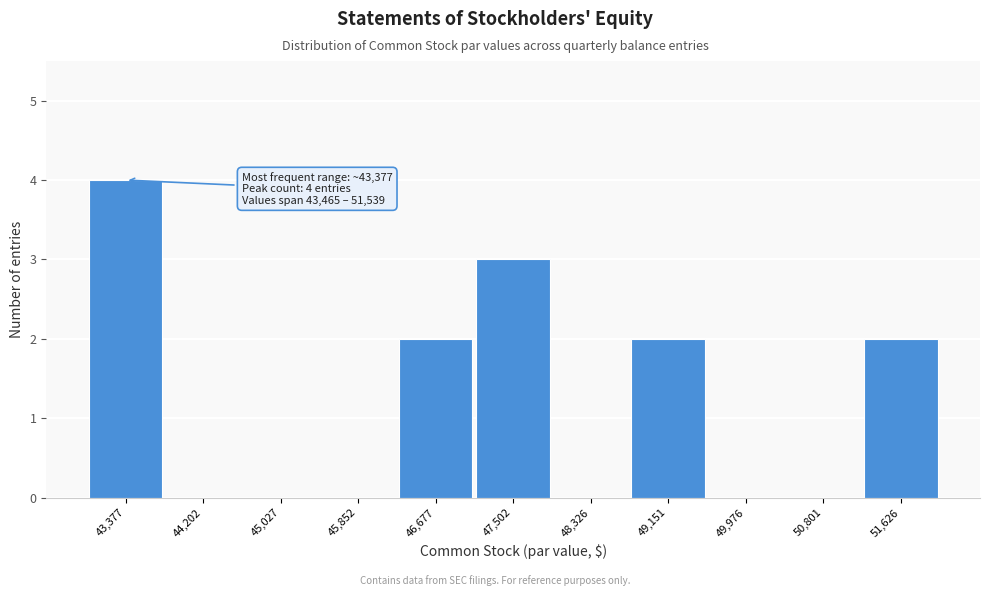

Over which range of the x-axis is the bar tallest?

43000 to 43800